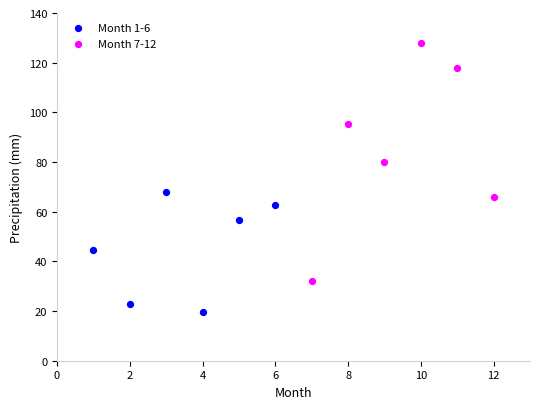

Which series contains the highest Y value?

Month 7-12